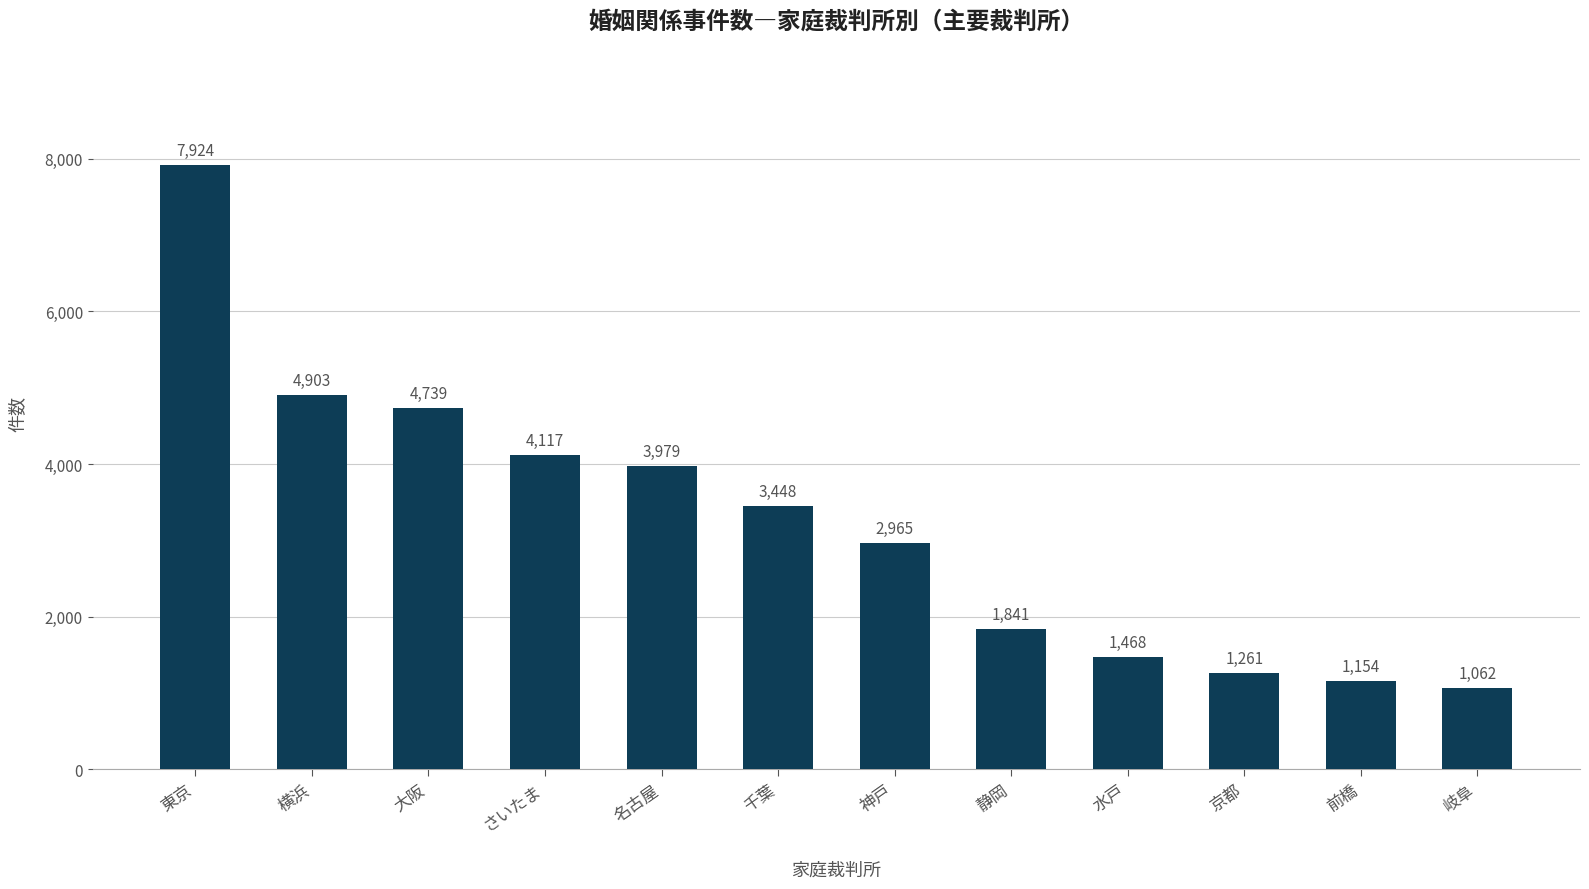

Is it true that the value at 京都 is 1261?

True